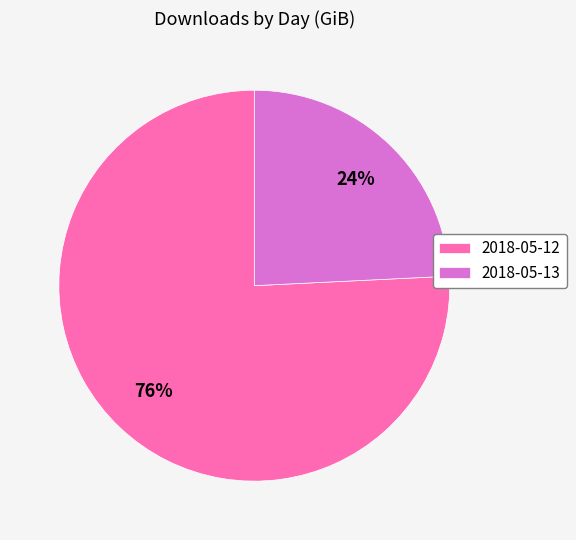

To the nearest percent, what percentage of the pie is 2018-05-13?

24%